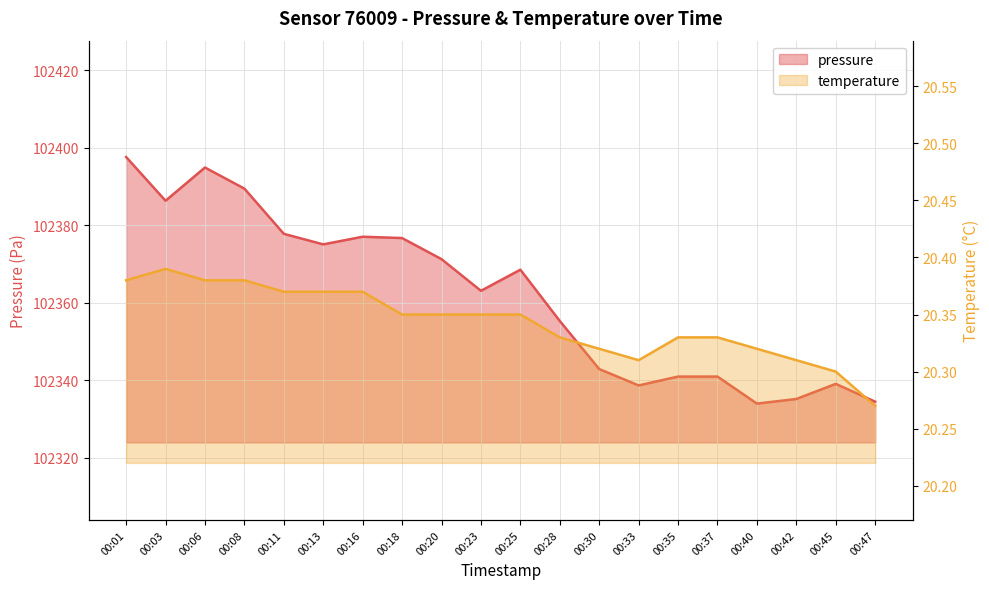

Rank the series by their maximum value, from lowest to highest.

temperature, pressure